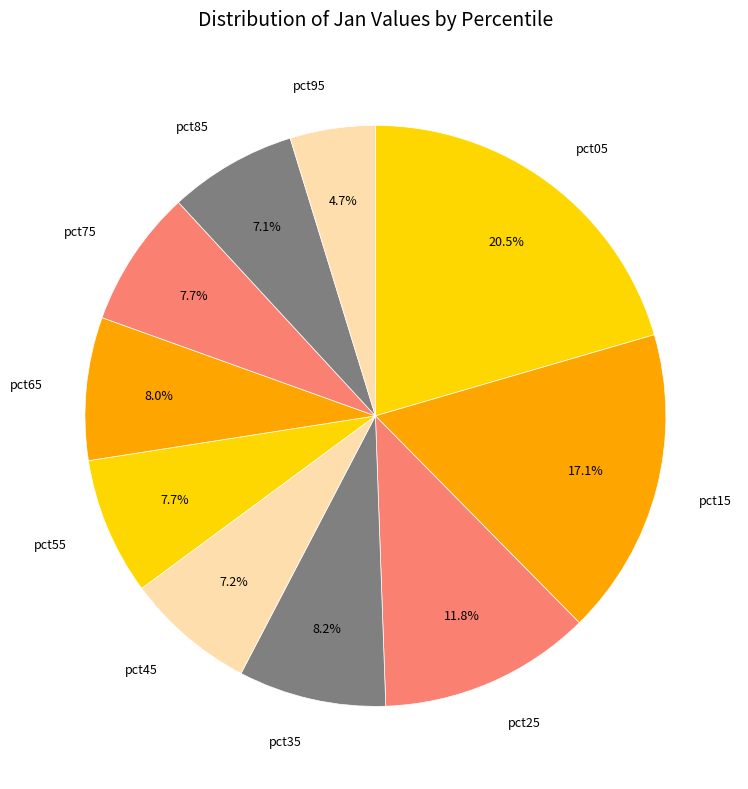

To the nearest percent, what percentage of the pie is pct25?

12%